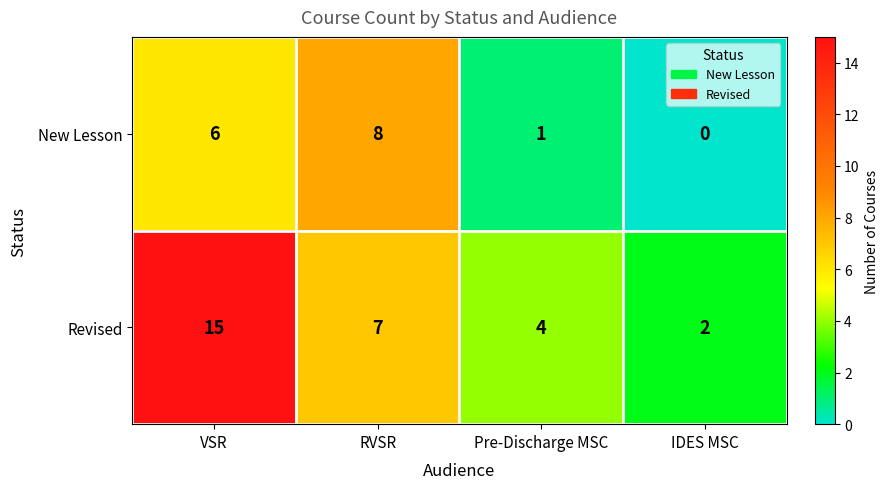

At which label does New Lesson reach its peak?

RVSR